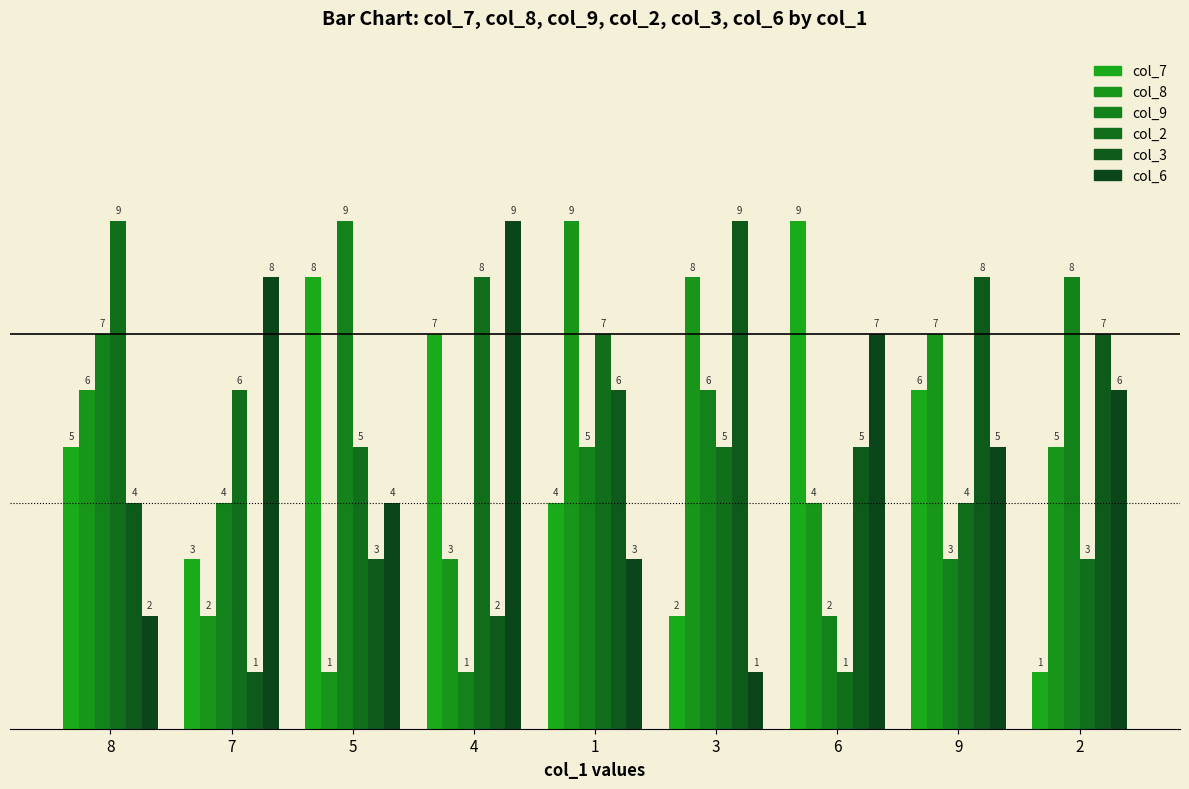

What is the maximum value shown in the chart?

9